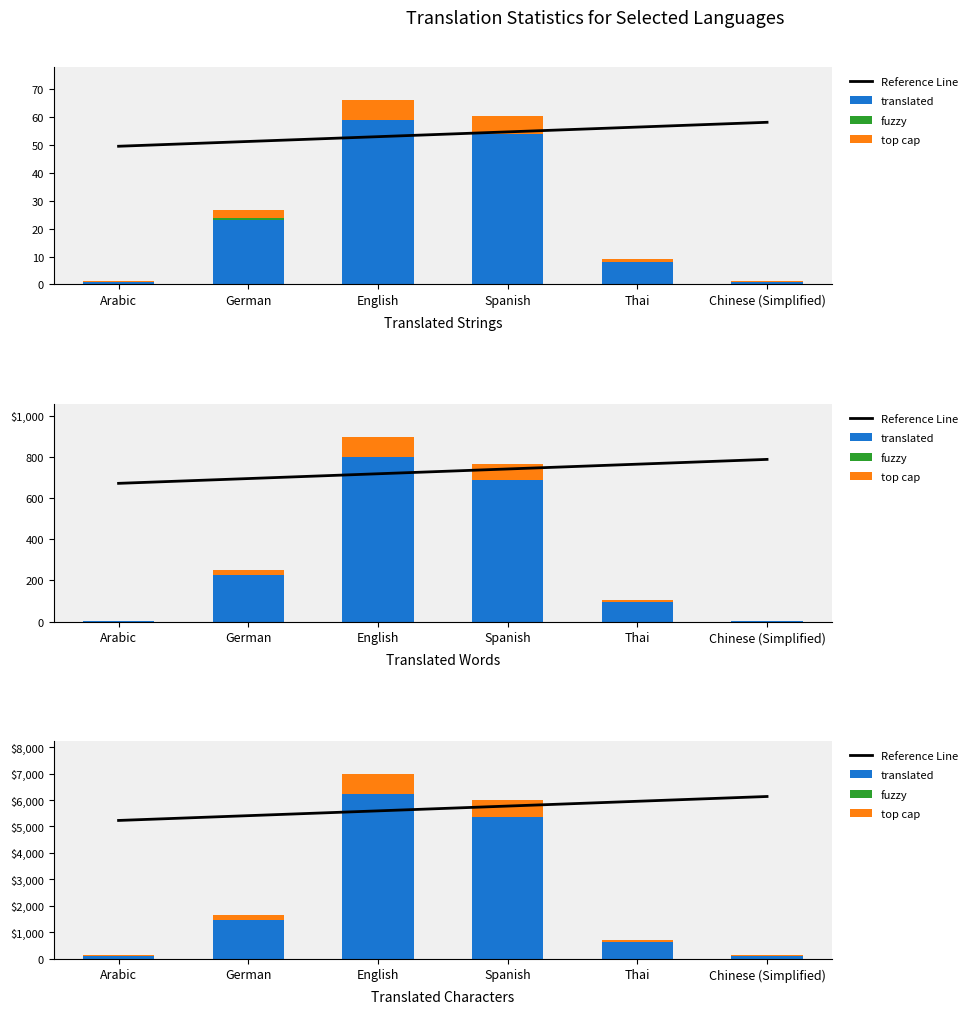

True or false: Reference Line has a value of 8362.6 at Spanish.

False